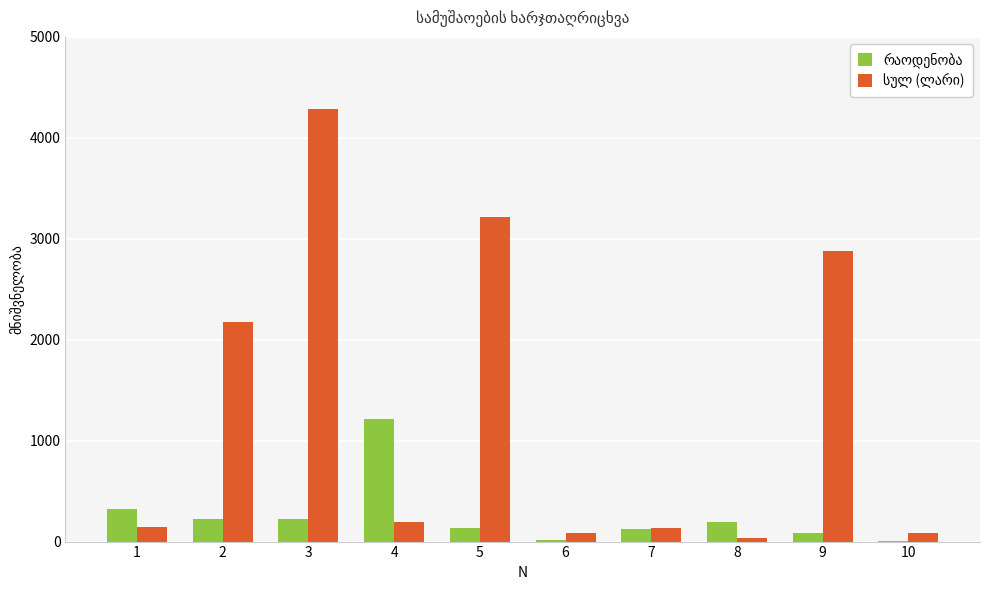

At which category is the sum across all series the highest?

3